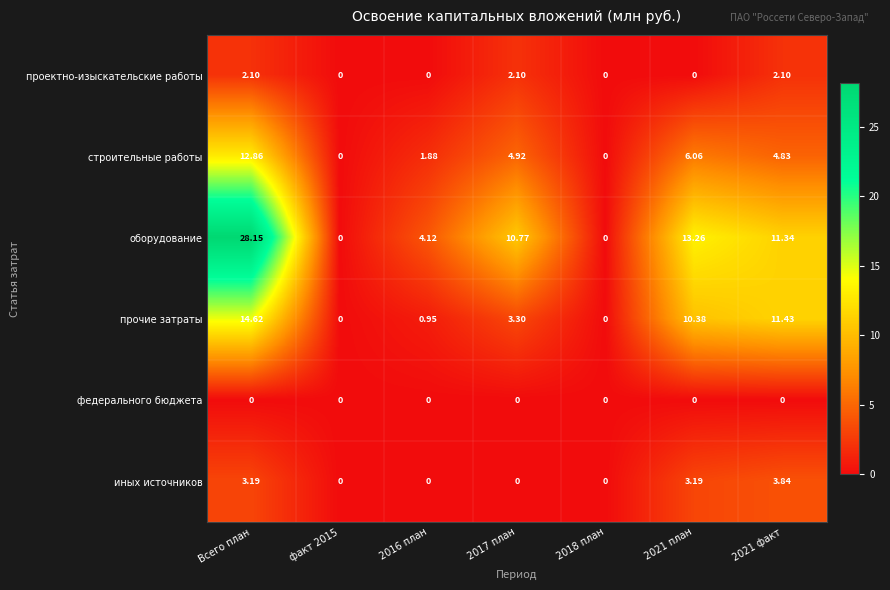

At which label does оборудование first exceed 10?

Всего план